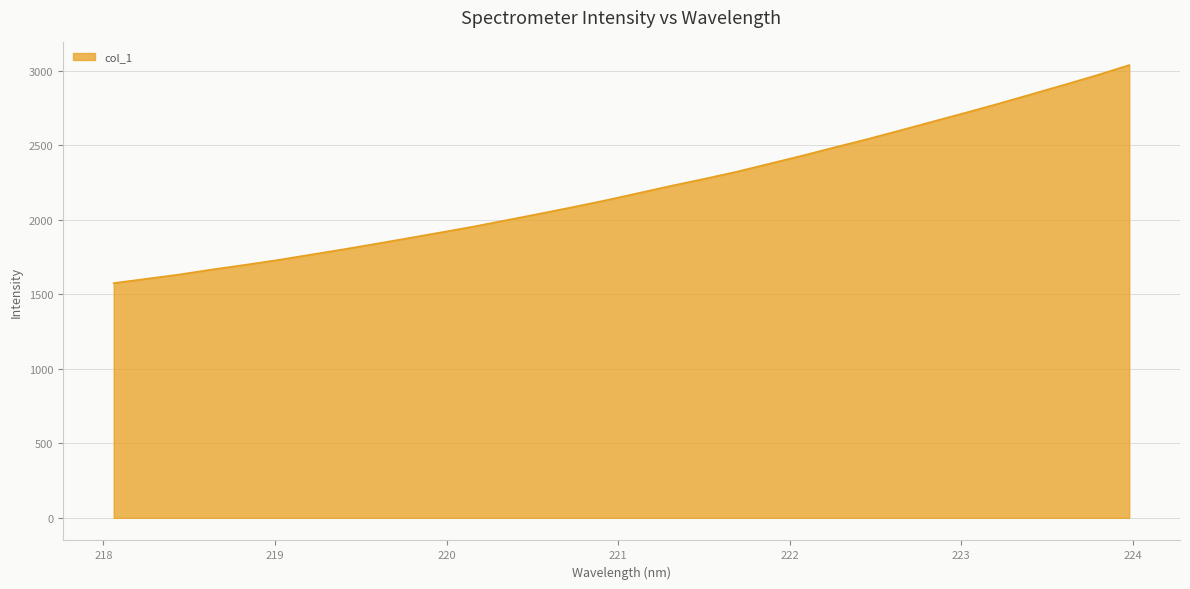

What is the difference between the maximum and minimum values?

1463.5